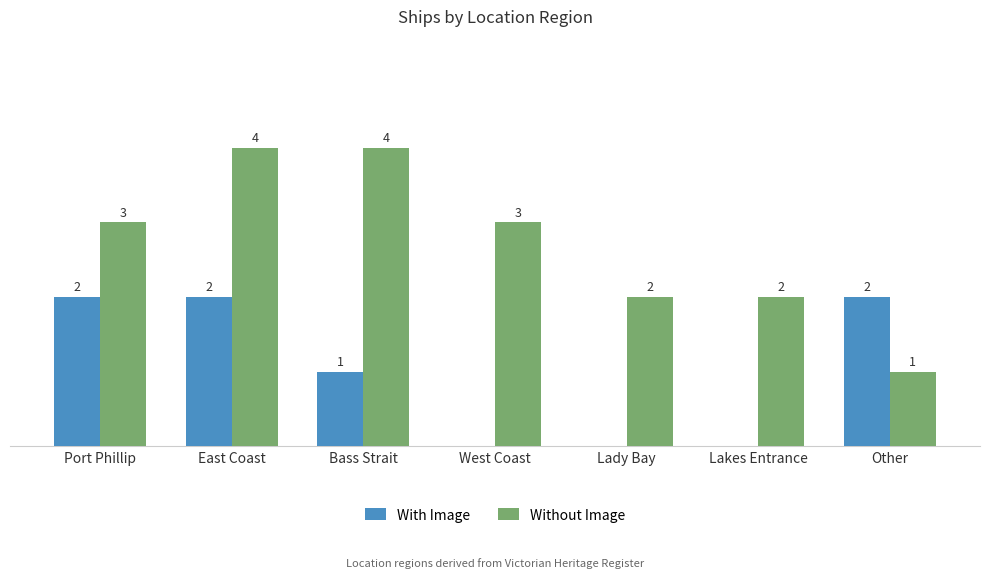

Where does the With Image series first go above 1?

Port Phillip